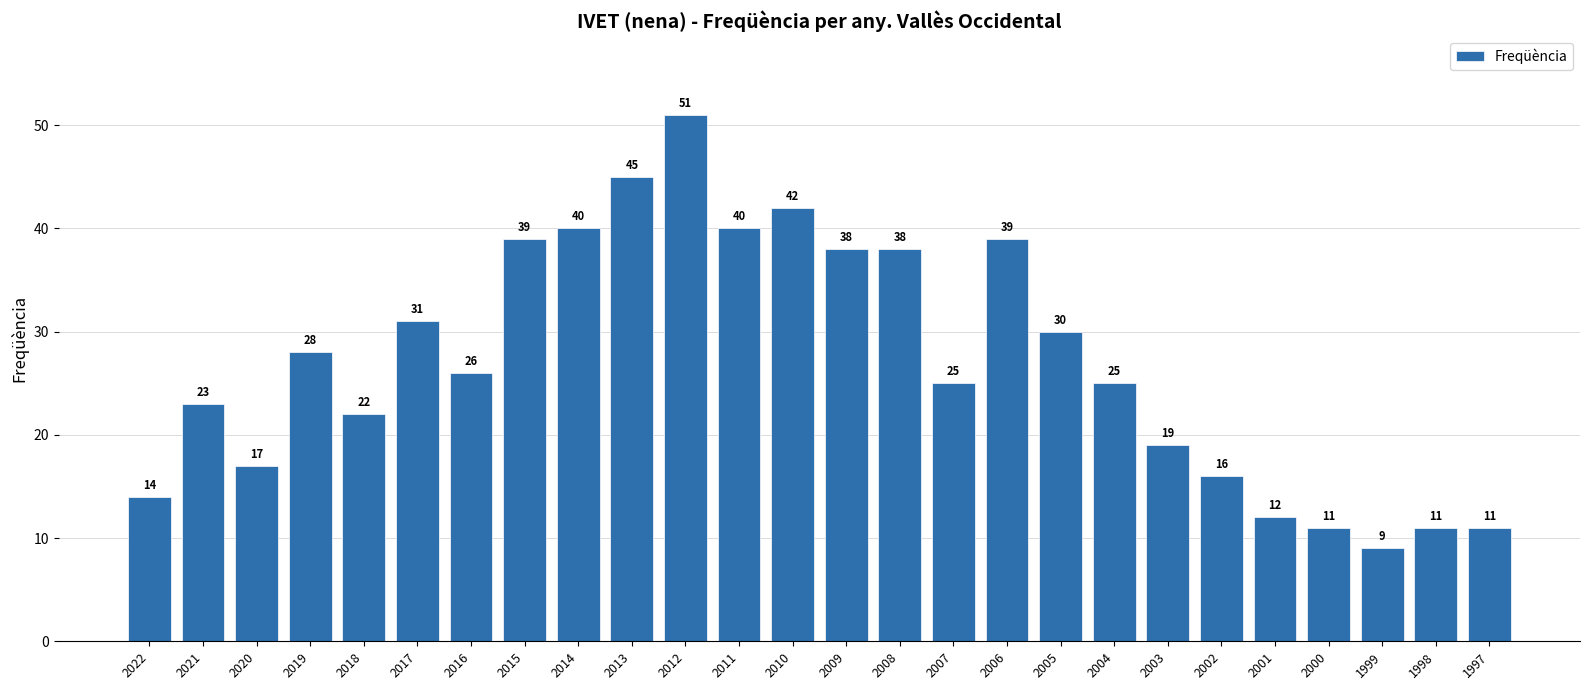

What is the difference between the second highest and minimum values?

36